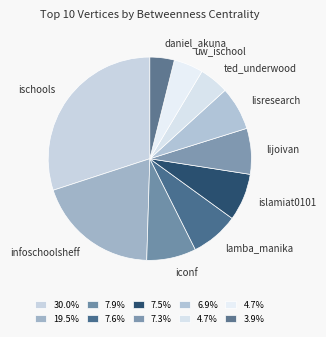

How many slices are in this pie chart?

10